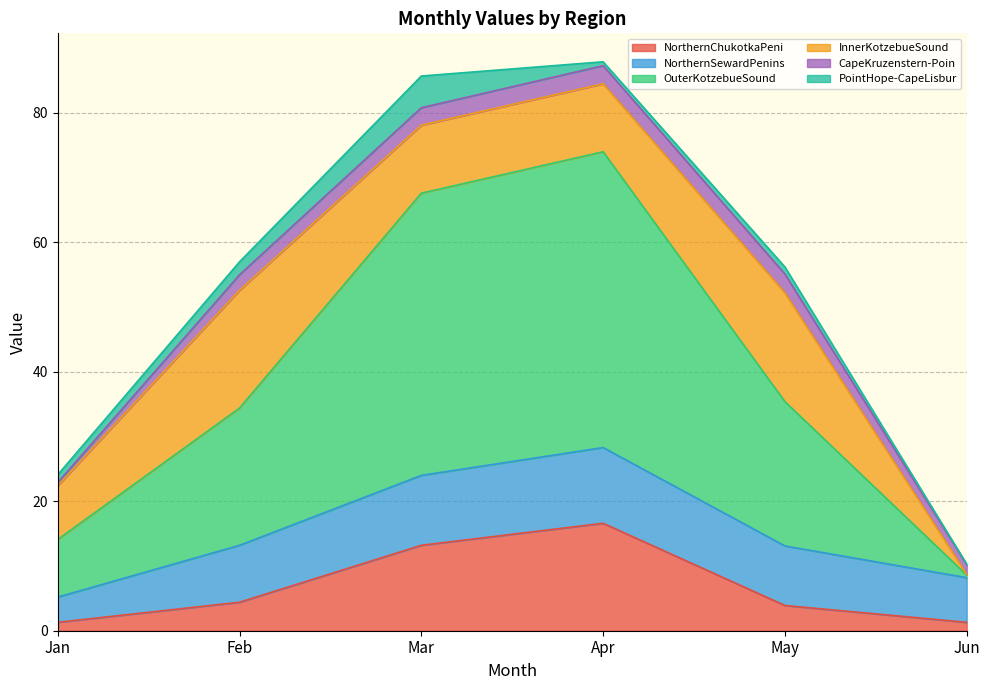

Reading left to right, what are all the values shown in this chart?

NorthernChukotkaPeni: 1.3	4.4	13.2	16.6	3.9	1.3
NorthernSewardPenins: 3.9	8.8	10.8	11.7	9.2	6.9
OuterKotzebueSound: 8.9	21.2	43.6	45.7	22.3	0.4
InnerKotzebueSound: 8.3	18.2	10.5	10.5	16.8	0.1
CapeKruzenstern-Poin: 0.5	2.4	2.7	2.8	2.9	1.5
PointHope-CapeLisbur: 1.2	2.0	4.9	0.6	1.1	0.1